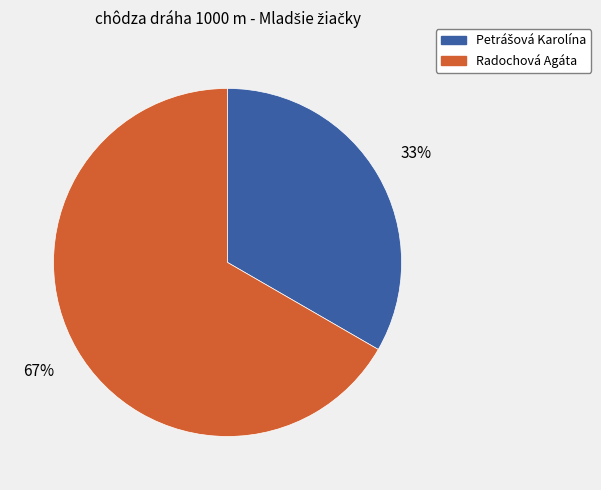

True or false: Radochová Agáta accounts for 53% of the total.

False